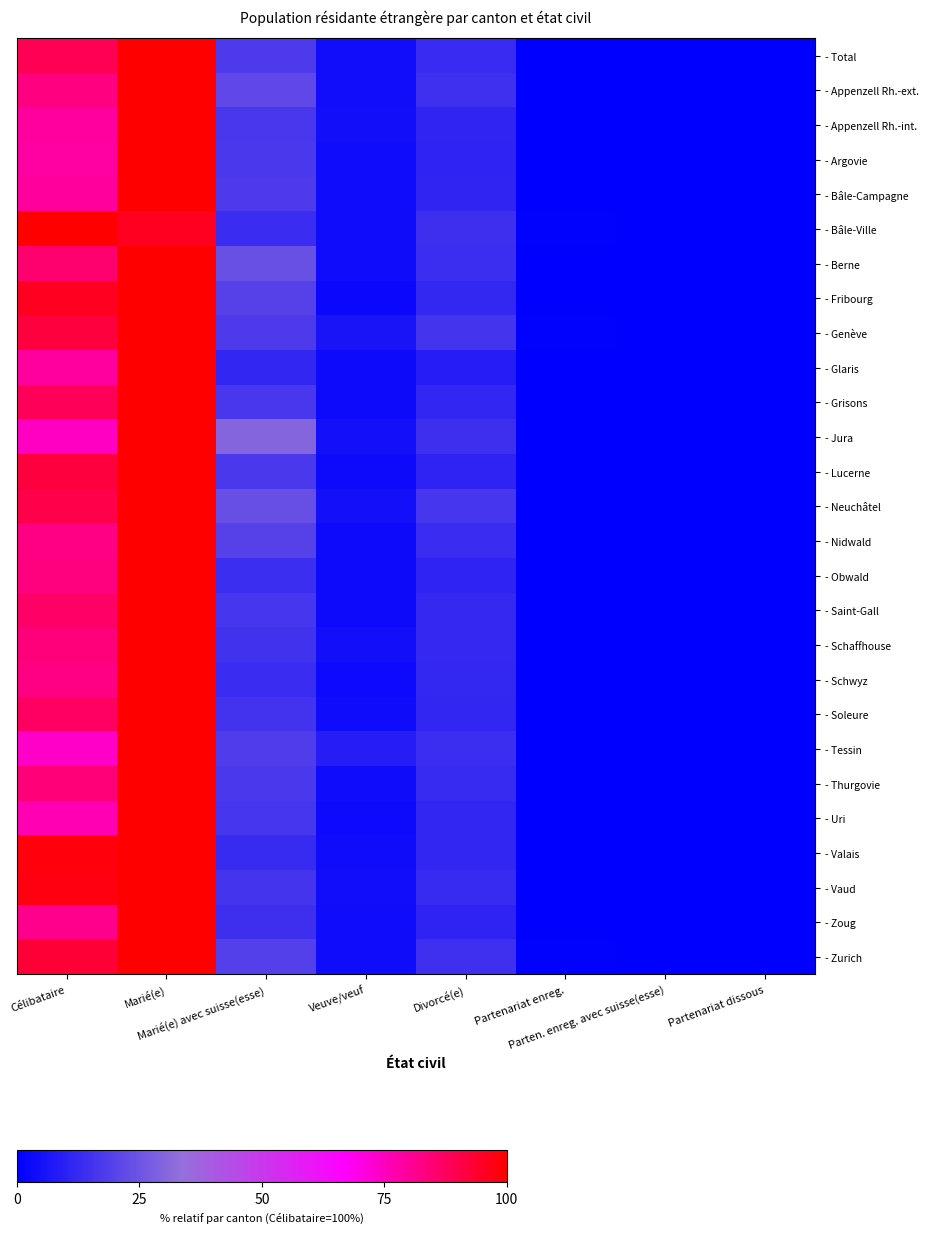

Rank the series at Divorcé(e) from highest to lowest value.

- Neuchâtel, - Genève, - Zurich, - Appenzell Rh.-ext., - Bâle-Ville, - Jura, - Berne, - Tessin, - Nidwald, - Total, - Thurgovie, - Vaud, - Saint-Gall, - Schaffhouse, - Schwyz, - Fribourg, - Grisons, - Valais, - Soleure, - Uri, - Bâle-Campagne, - Appenzell Rh.-int., - Obwald, - Lucerne, - Argovie, - Zoug, - Glaris